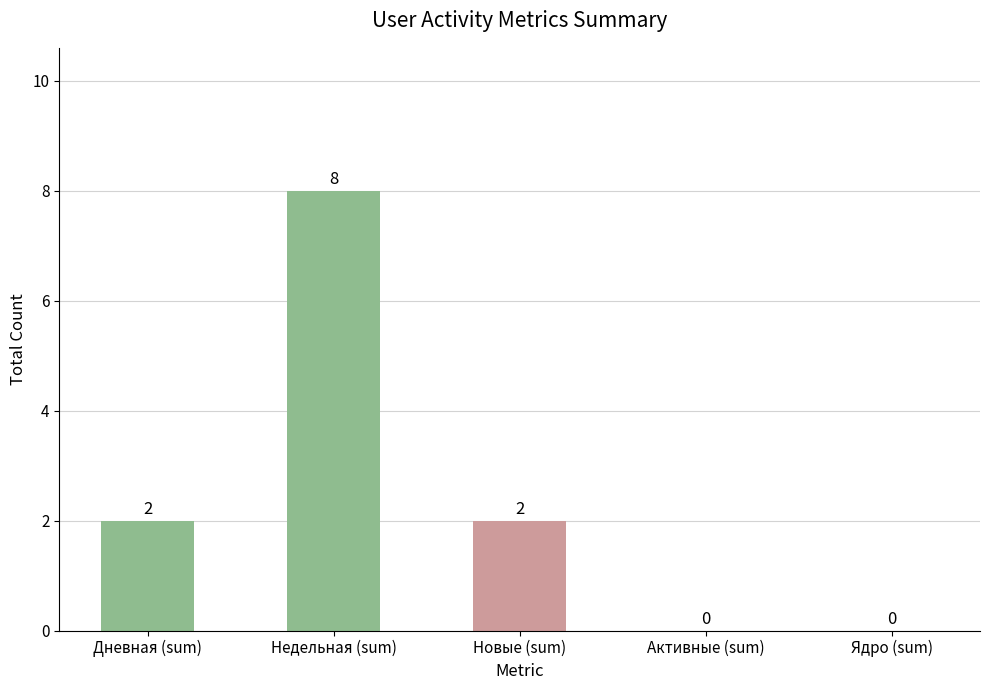

The chart shows a value of 0 at Активные (sum). True or false?

True